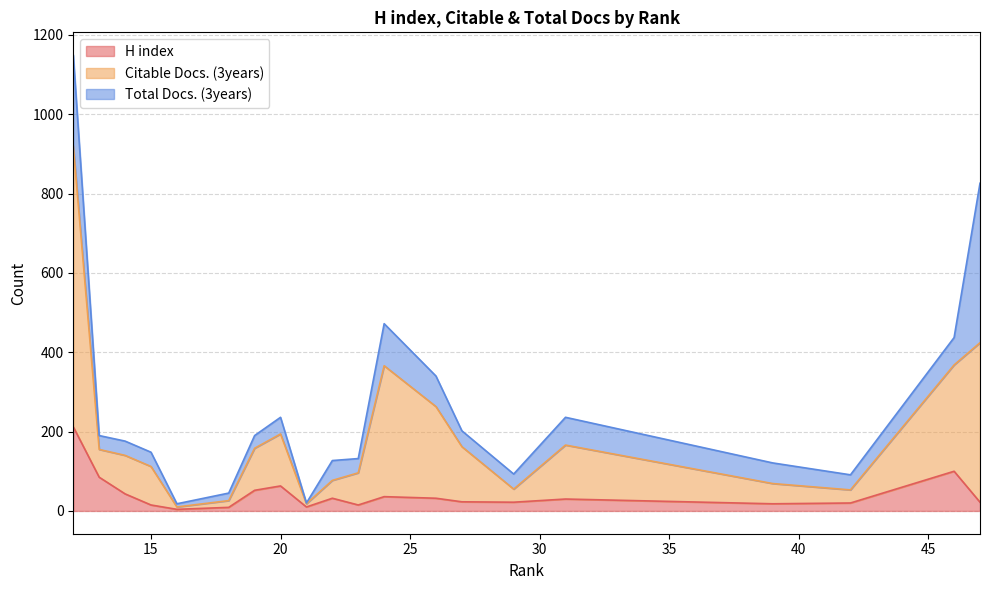

What are all the series names shown in the legend?

H index, Citable Docs. (3years), Total Docs. (3years)